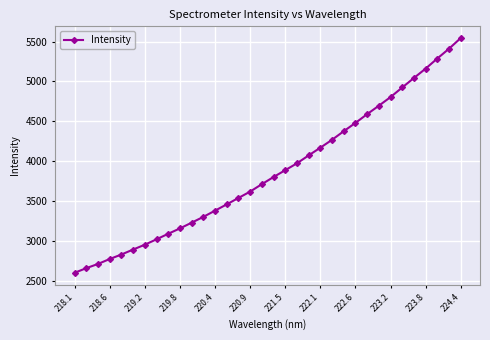

What is the value of the 8th point from the left?

3025.2